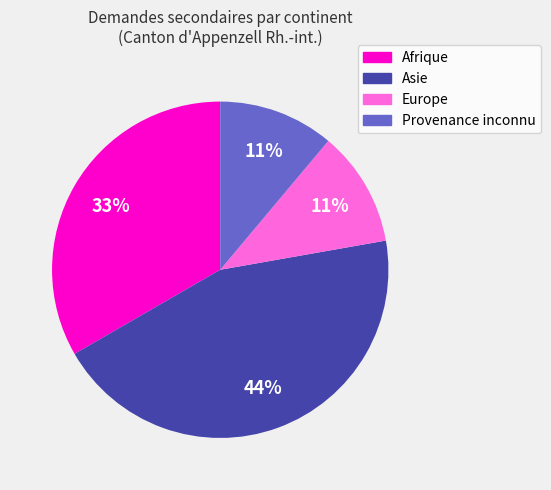

Which category has the biggest portion of the pie?

Asie